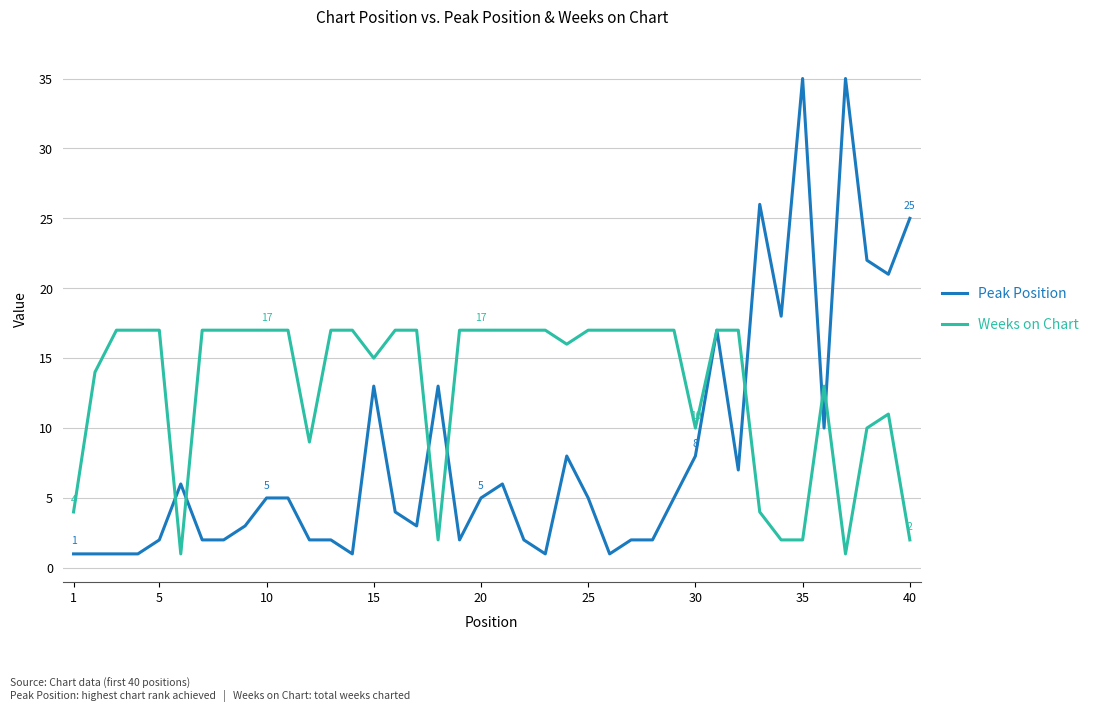

Which series has the widest spread of values?

Peak Position